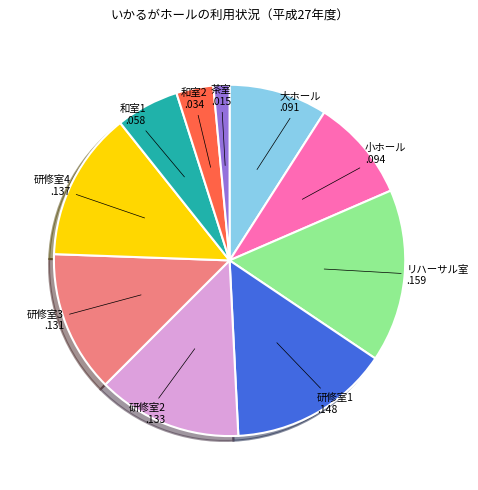

Which has a higher value, 研修室2 or 小ホール?

研修室2